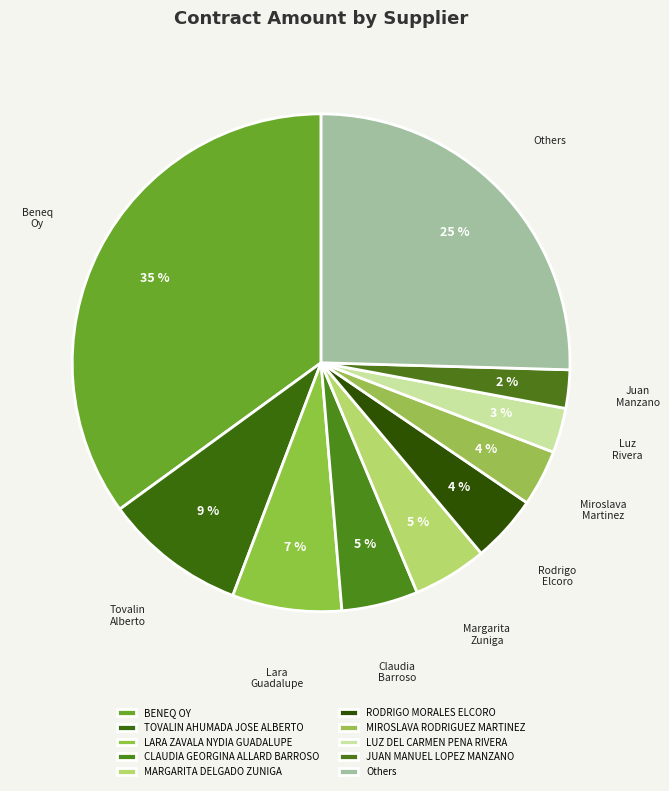

Count the number of slices in the pie.

10